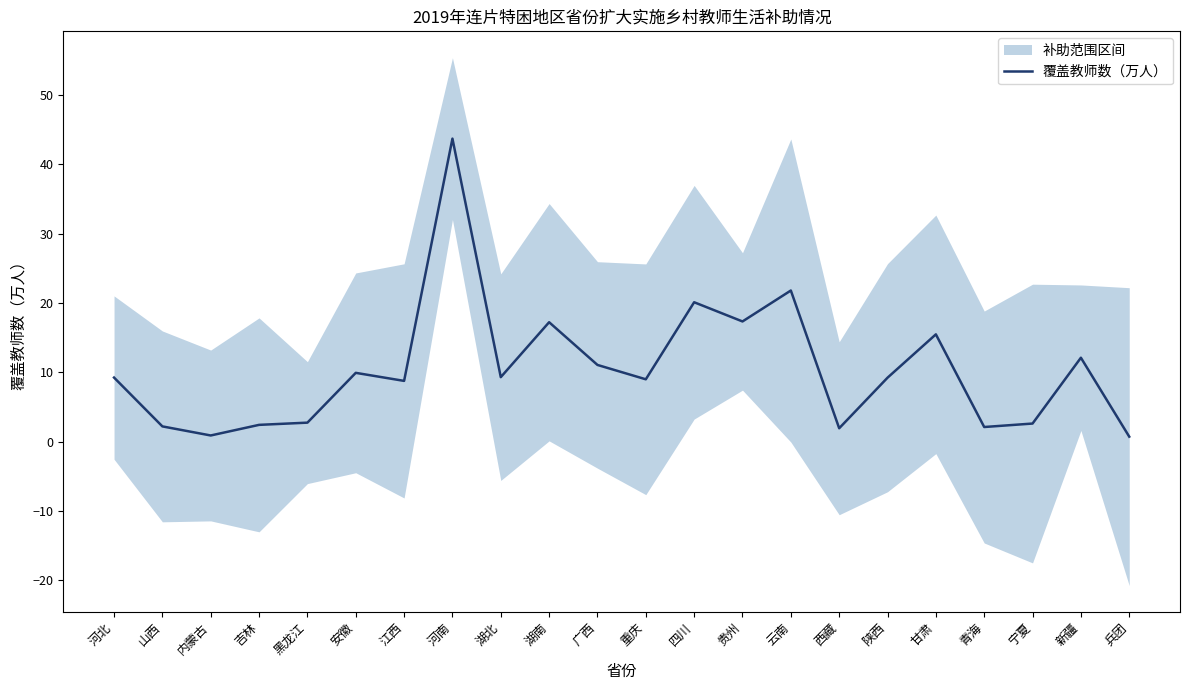

How many lines are shown in the chart?

1